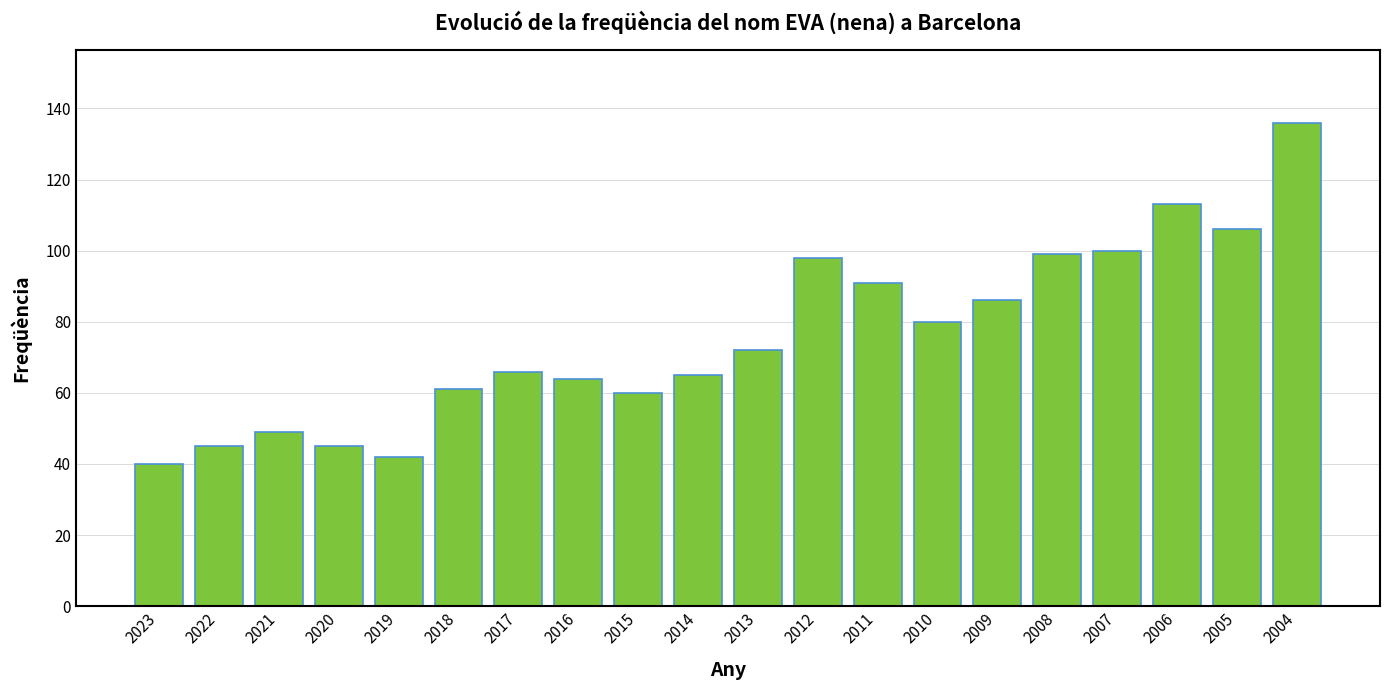

How many bars are there in total?

20